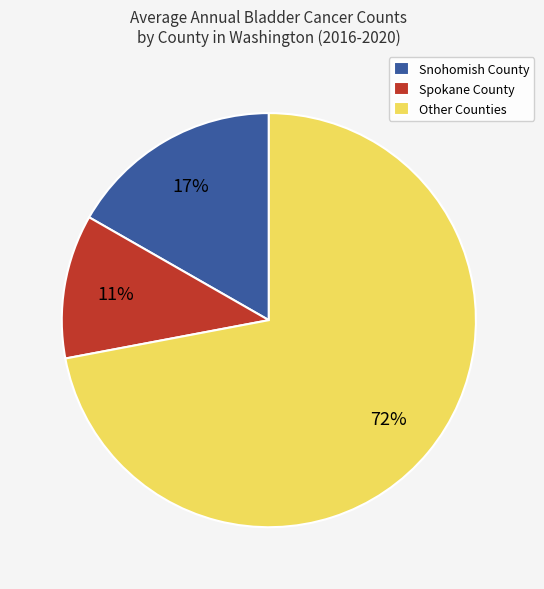

Between Snohomish County and Spokane County, which is larger?

Snohomish County